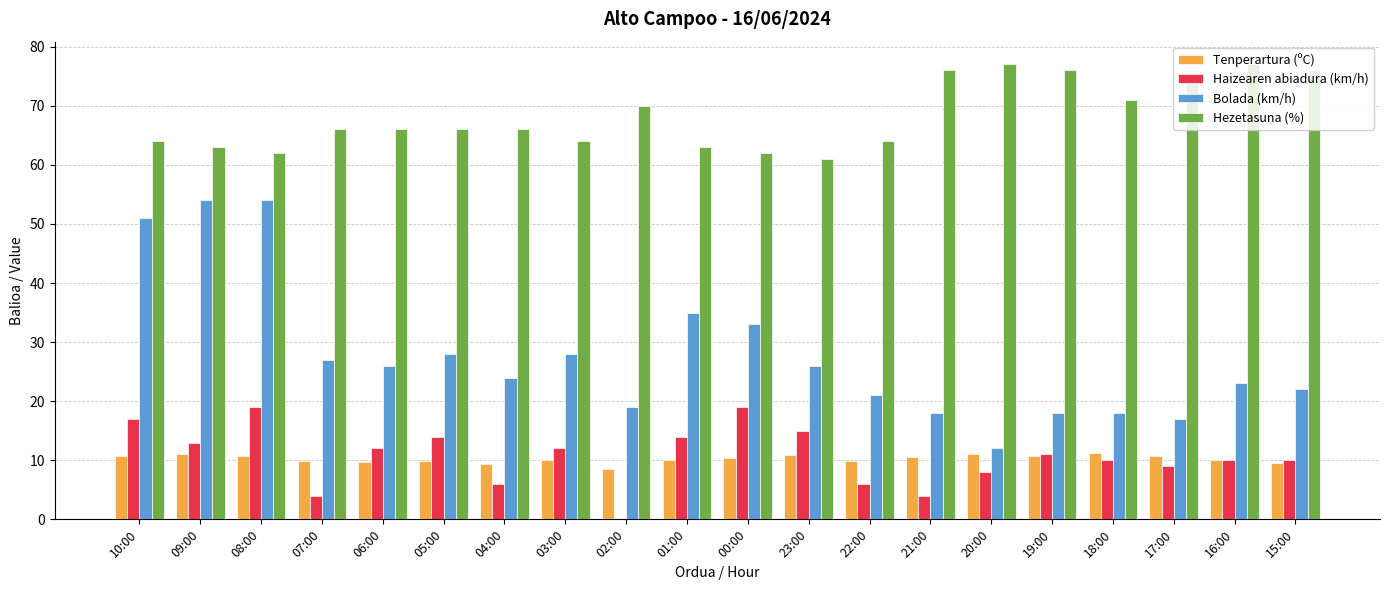

The value of Tenperartura (ºC) at 08:00 is 10.8. True or false?

True